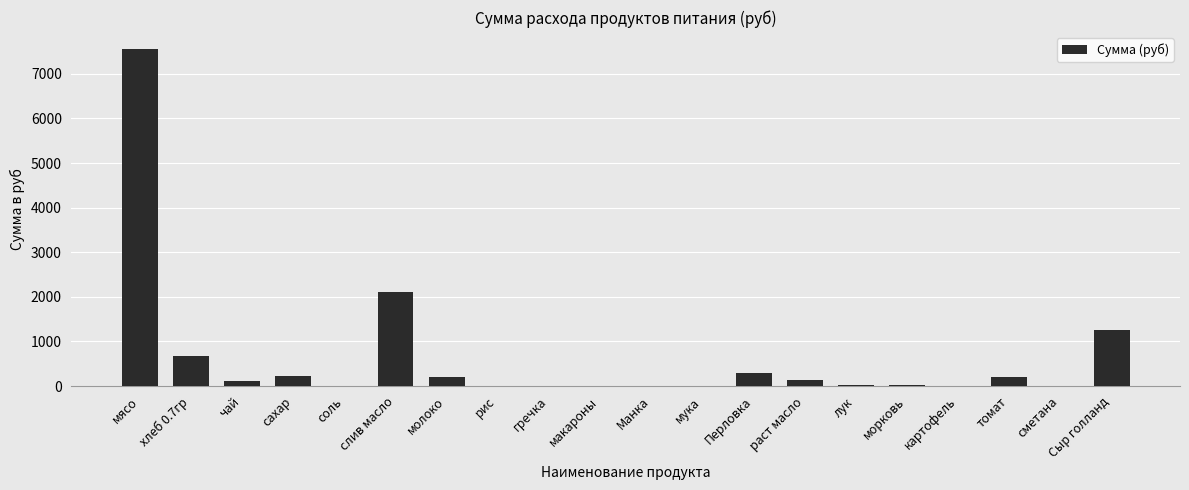

Which has a higher value, Сыр голланд or сметана?

Сыр голланд